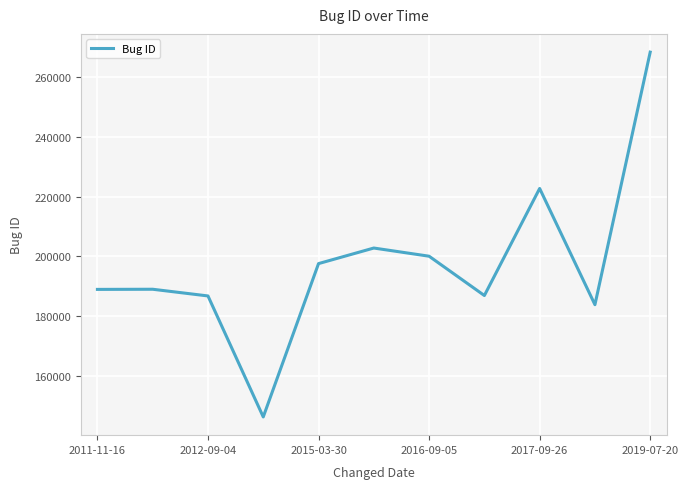

What is the greatest value displayed?

268317